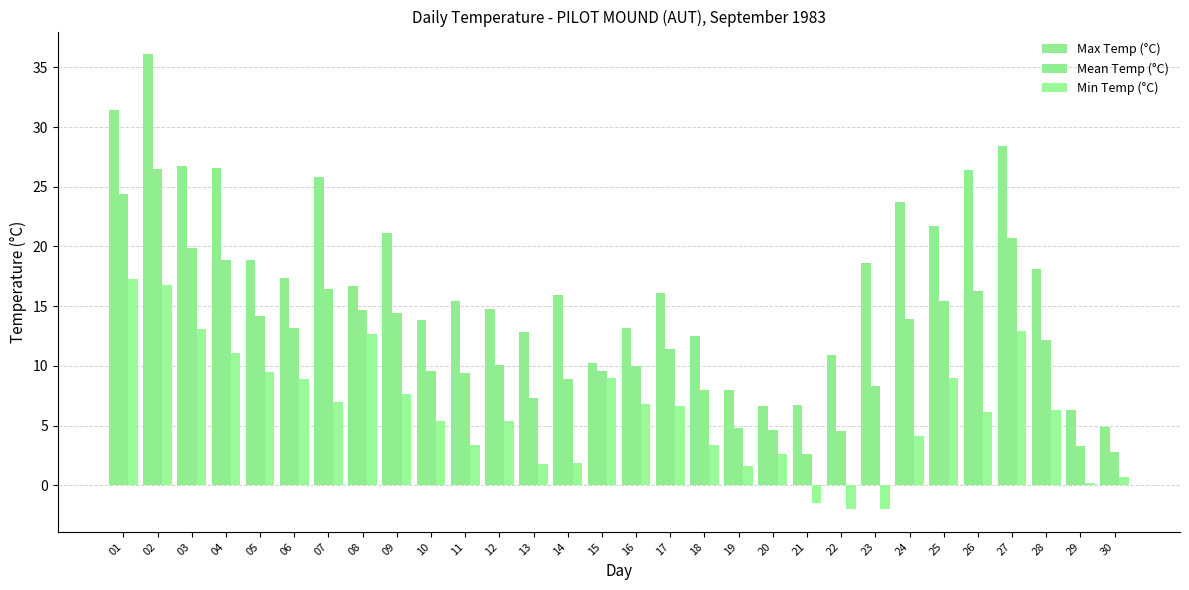

True or false: Min Temp (°C) has a value of 18.1 at 08.

False